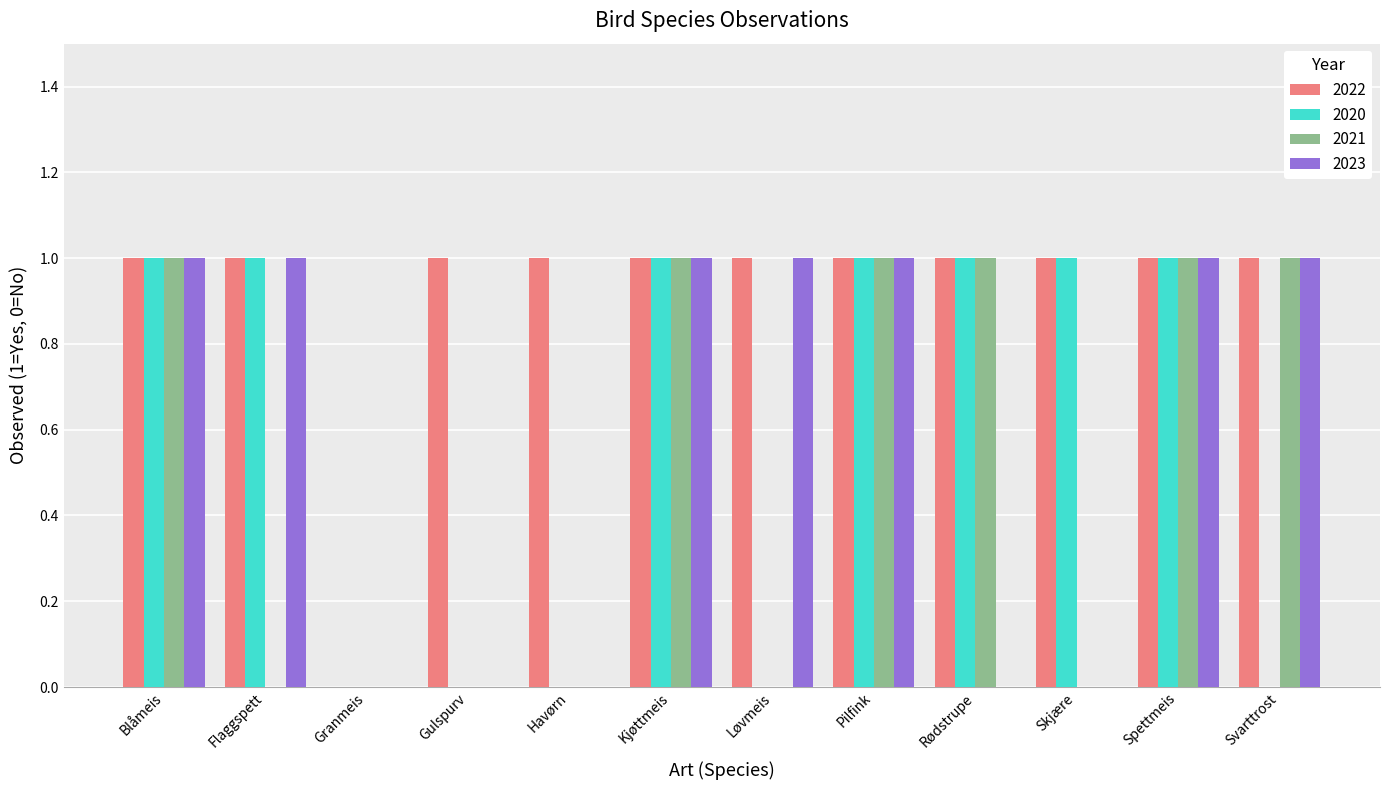

Reading right to left, what are all the values shown in this chart?

2022: 1	1	1	1	1	1	1	1	1	0	1	1
2020: 0	1	1	1	1	0	1	0	0	0	1	1
2021: 1	1	0	1	1	0	1	0	0	0	0	1
2023: 1	1	0	0	1	1	1	0	0	0	1	1